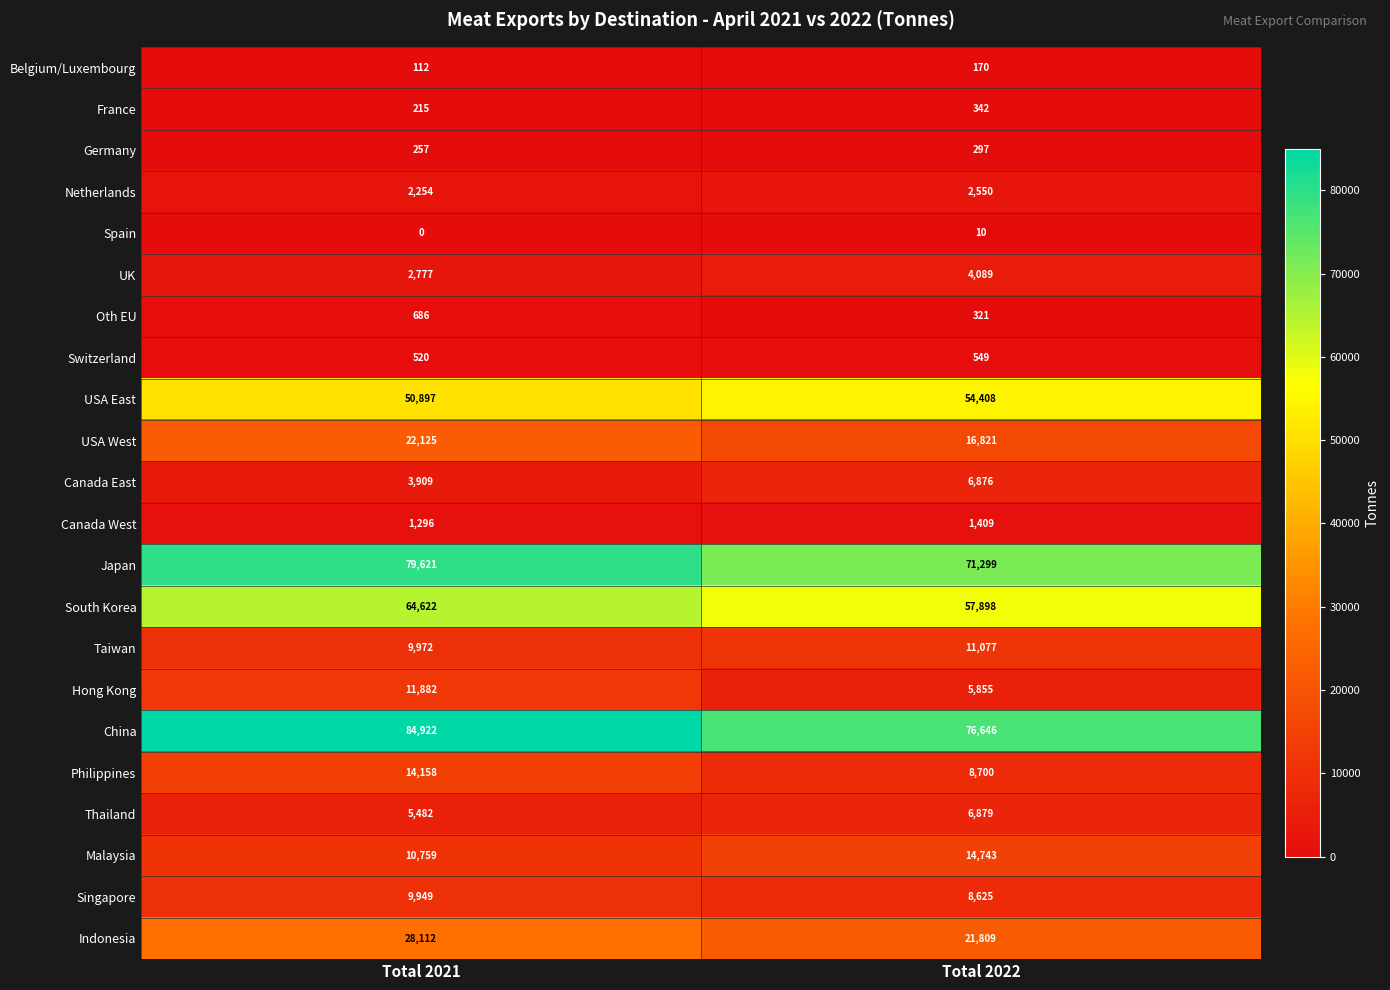

What is the difference between the Belgium/Luxembourg values at Total 2022 and Total 2021?

58